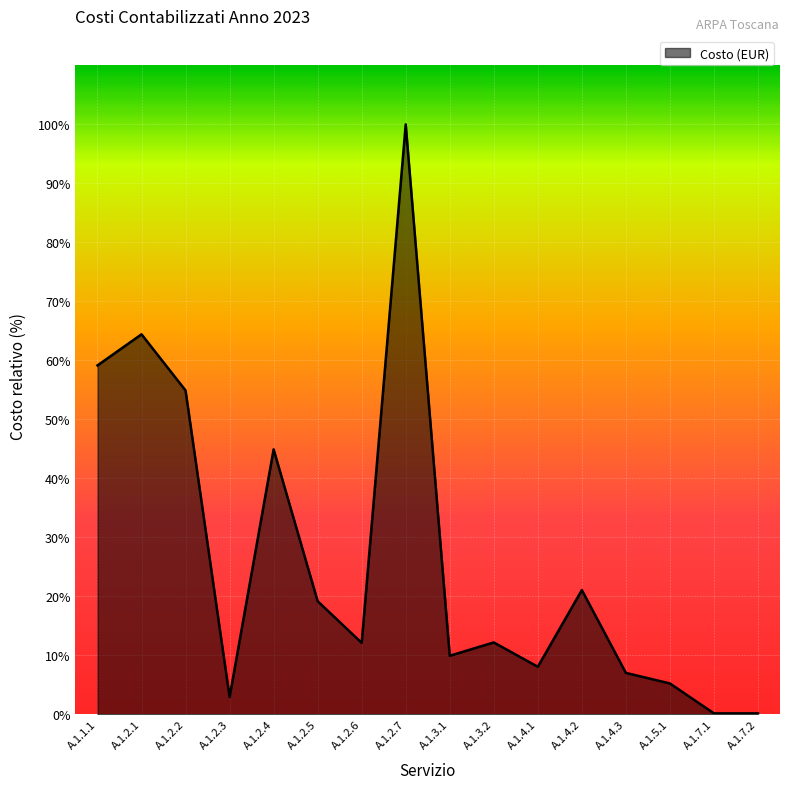

Does the chart display data point markers on the line(s)?

No